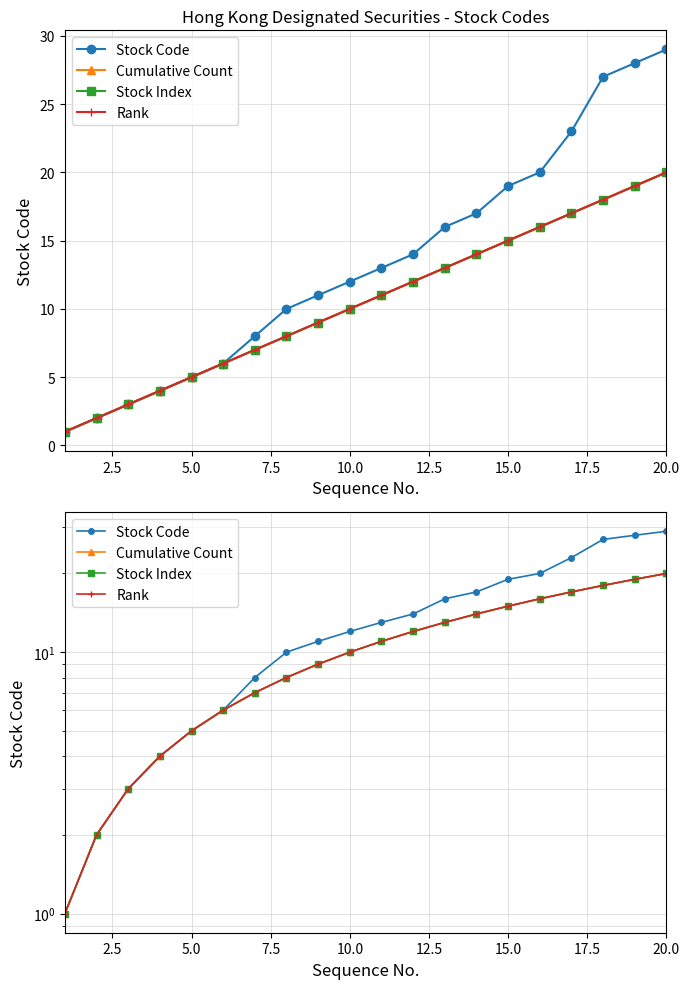

At 15.0, list the series in order from smallest to largest.

Cumulative Count, Stock Index, Rank, Stock Code